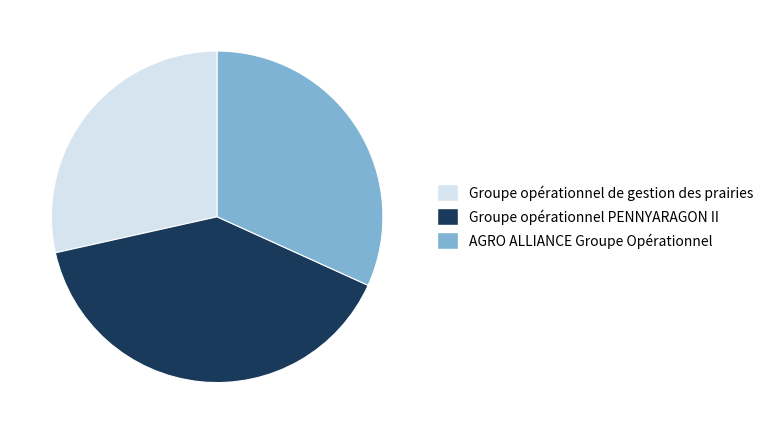

Which has a higher value, Groupe opérationnel PENNYARAGON II or AGRO ALLIANCE Groupe Opérationnel?

Groupe opérationnel PENNYARAGON II